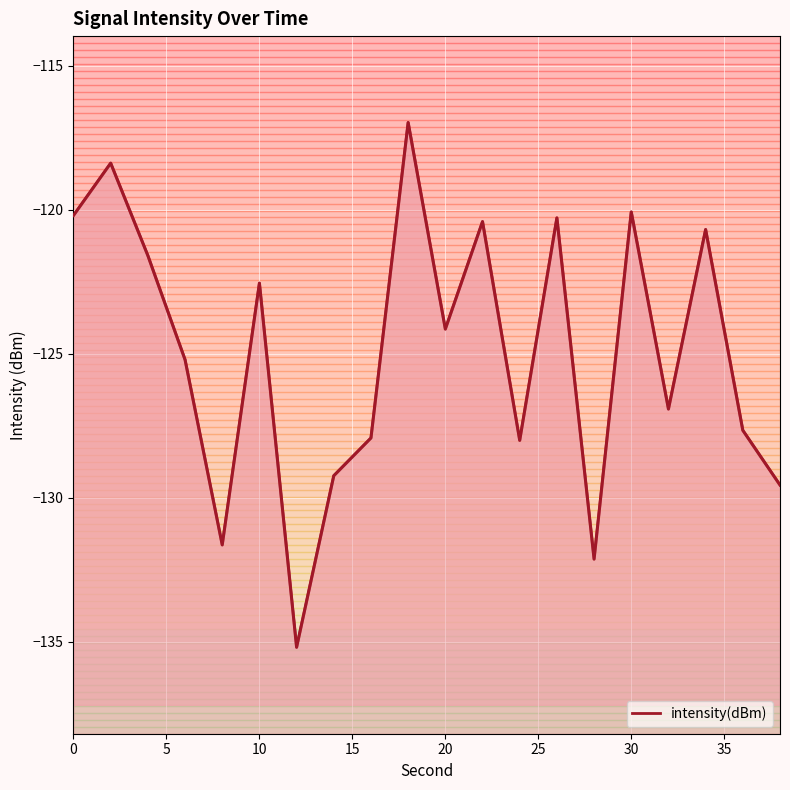

How many interior local peaks (higher than both neighbors) does the data have?

7